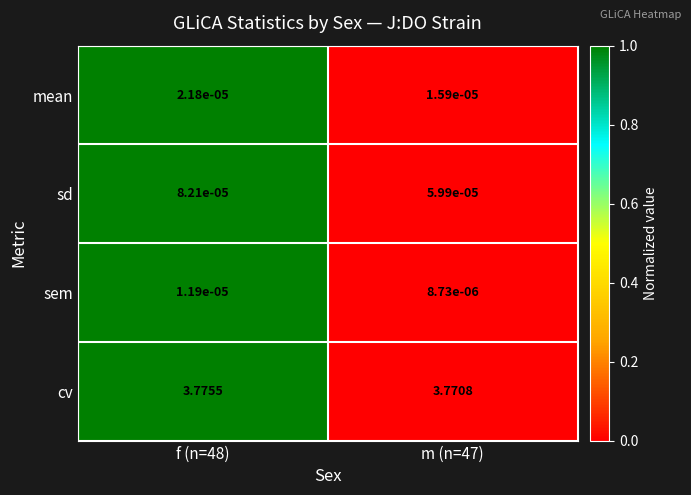

List the series in order of their peak value, lowest first.

sem, mean, sd, cv